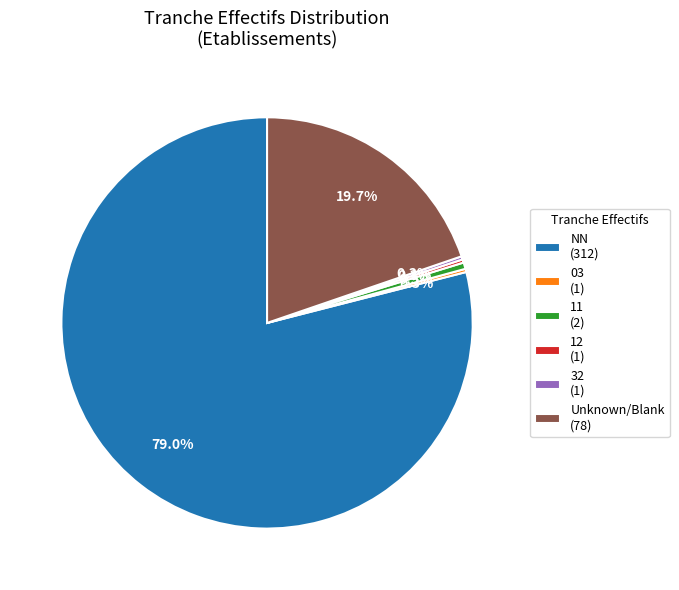

What percentage is NOT represented by Unknown/Blank (78)?

80.3%